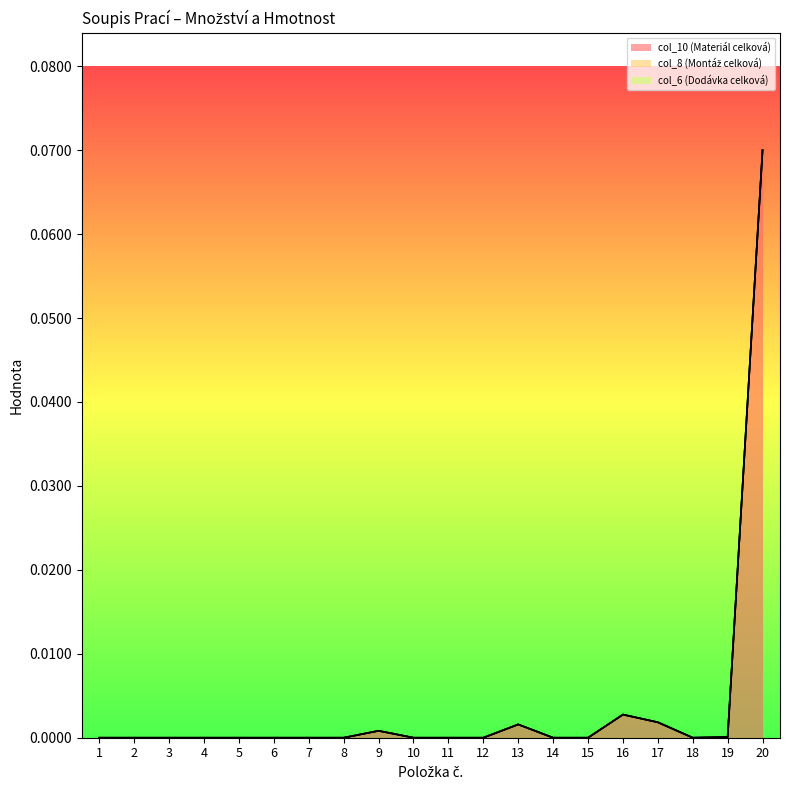

Count the number of data series in this chart.

3